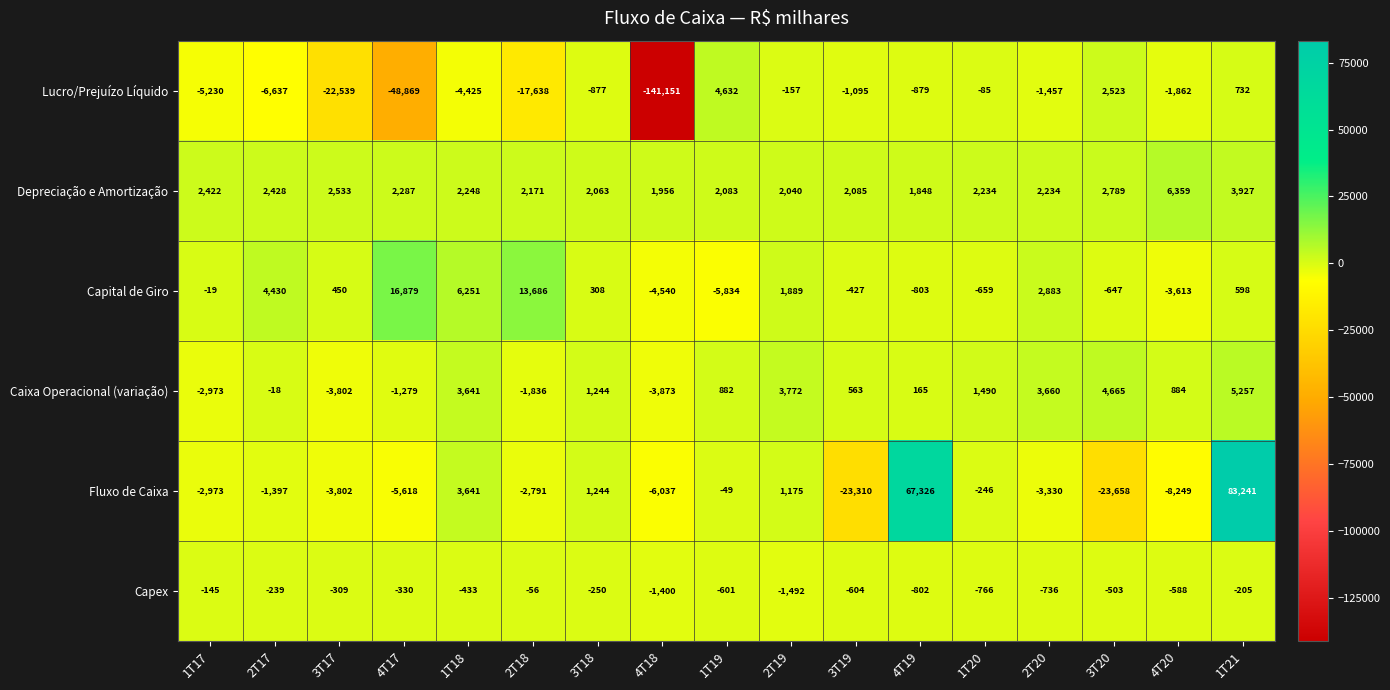

At which label does Capex reach its minimum?

2T19